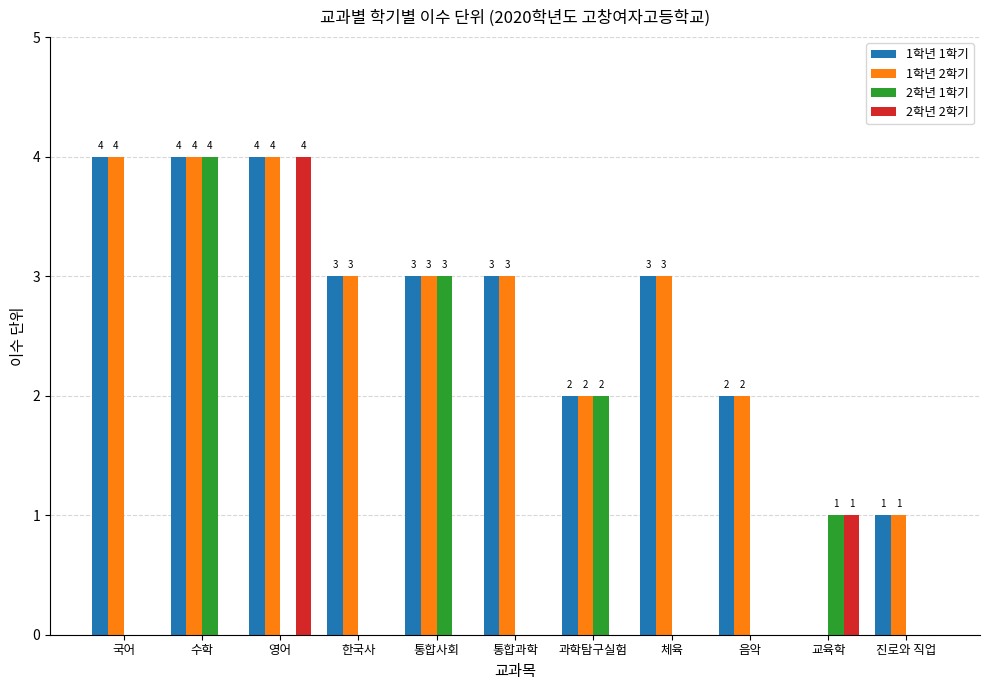

Reading left to right, transcribe all the data shown in this chart.

1학년 1학기: 4	4	4	3	3	3	2	3	2	0	1
1학년 2학기: 4	4	4	3	3	3	2	3	2	0	1
2학년 1학기: 0	4	0	0	3	0	2	0	0	1	0
2학년 2학기: 0	0	4	0	0	0	0	0	0	1	0